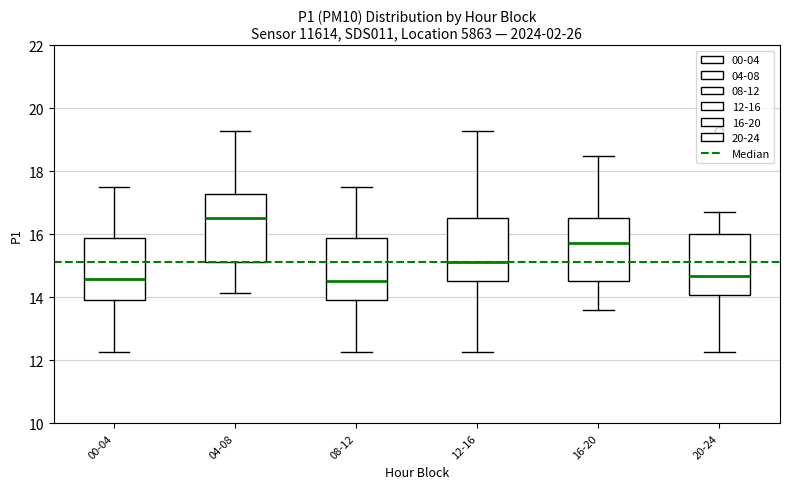

Reading left to right, transcribe this box plot: for each box, give where its median line is, the range the box spans, and where its two whiskers end, as read against the y-axis. The values are not printed on the chart, so give them approximately, as read against the axis.

00-04: median 14.6, box 14.0 to 15.8, whiskers 12.2 to 17.6
04-08: median 16.6, box 15.2 to 17.2, whiskers 14.2 to 19.2
08-12: median 14.6, box 14.0 to 15.8, whiskers 12.2 to 17.6
12-16: median 15.2, box 14.6 to 16.6, whiskers 12.2 to 19.2
16-20: median 15.8, box 14.6 to 16.6, whiskers 13.6 to 18.4
20-24: median 14.6, box 14.0 to 16.0, whiskers 12.2 to 16.8